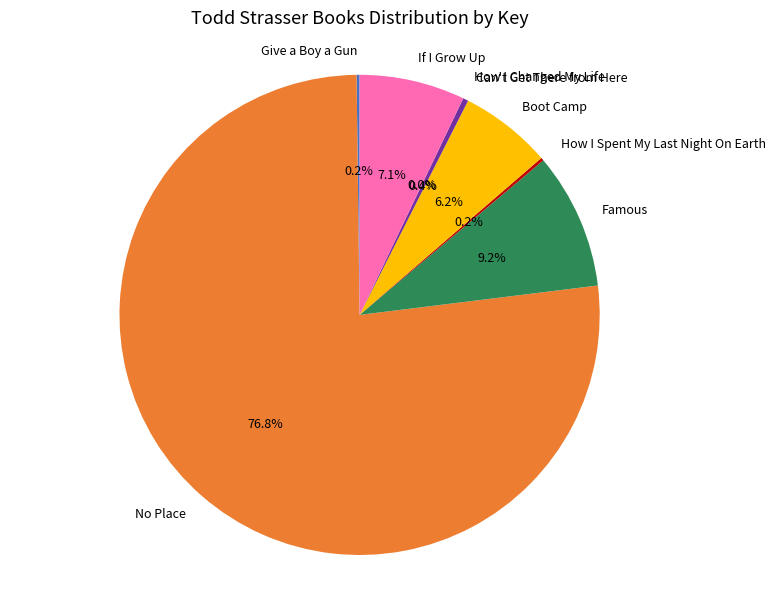

Which slice is the largest?

No Place